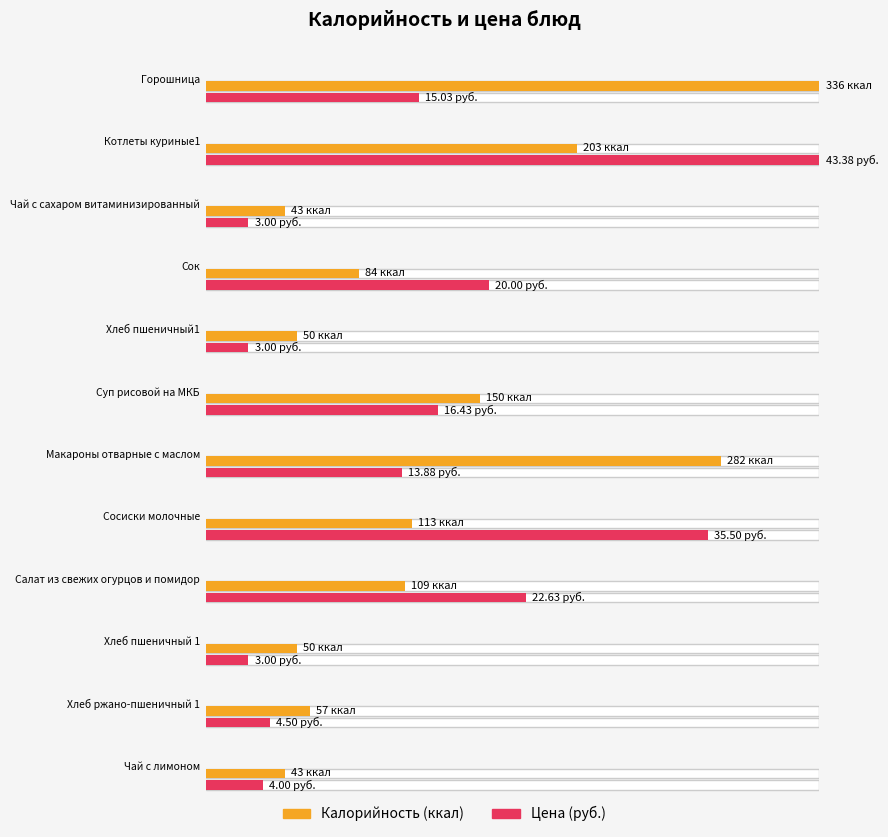

Reading left to right, list all the values displayed in this chart.

Калорийность: 336.0	203.0	43.0	84.0	50.0	150.0	282.0	113.0	109.0	50.0	57.0	43.0
Цена: 15.0	43.4	3.0	20.0	3.0	16.4	13.9	35.5	22.6	3.0	4.5	4.0